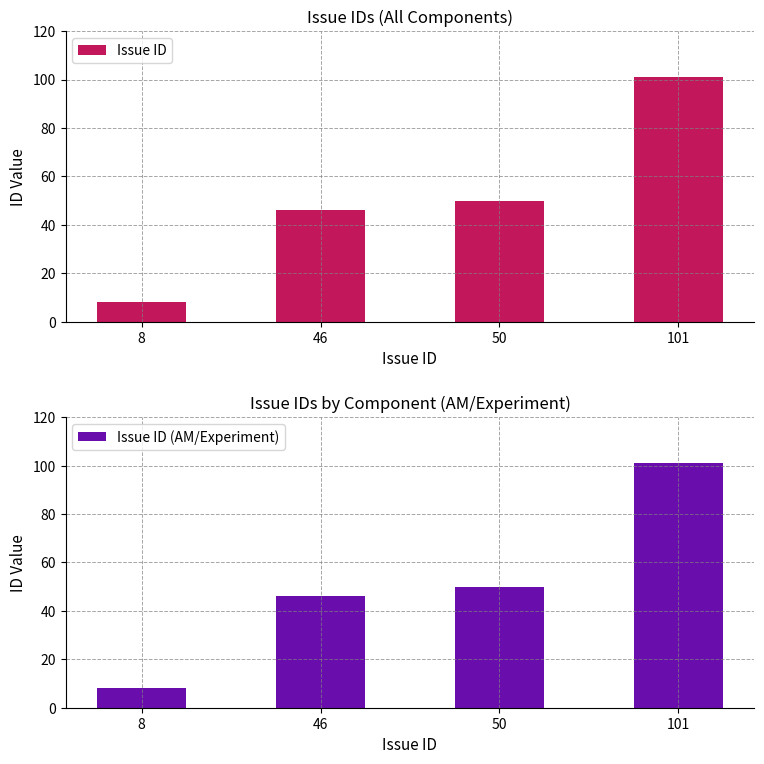

Where does the Issue ID (AM/Experiment) series first go above 50?

101